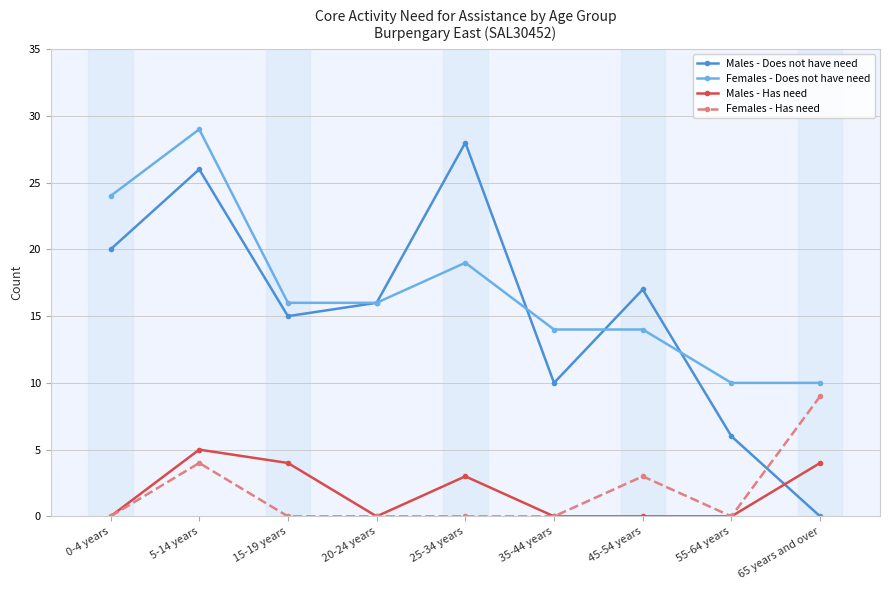

List the labels in order of Males - Does not have need value, largest first.

25-34 years, 5-14 years, 0-4 years, 45-54 years, 20-24 years, 15-19 years, 35-44 years, 55-64 years, 65 years and over